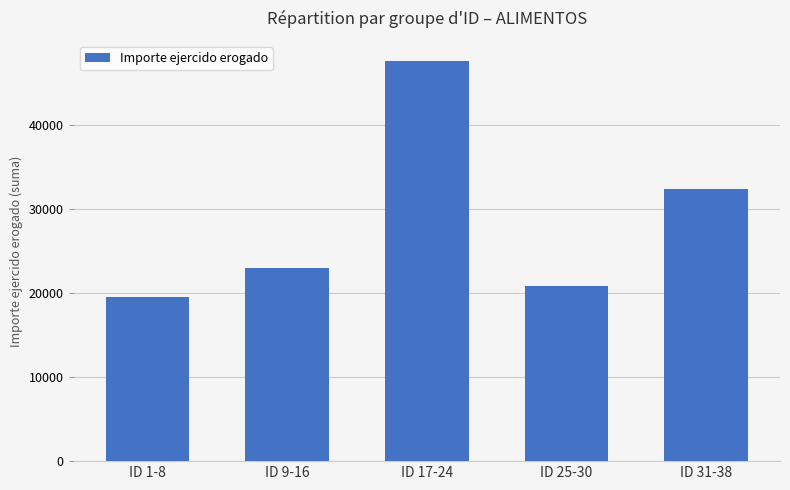

Reading left to right, what are all the values shown in this chart?

ID 1-8=19541.9	ID 9-16=22962.9	ID 17-24=47591.4	ID 25-30=20782.5	ID 31-38=32326.3